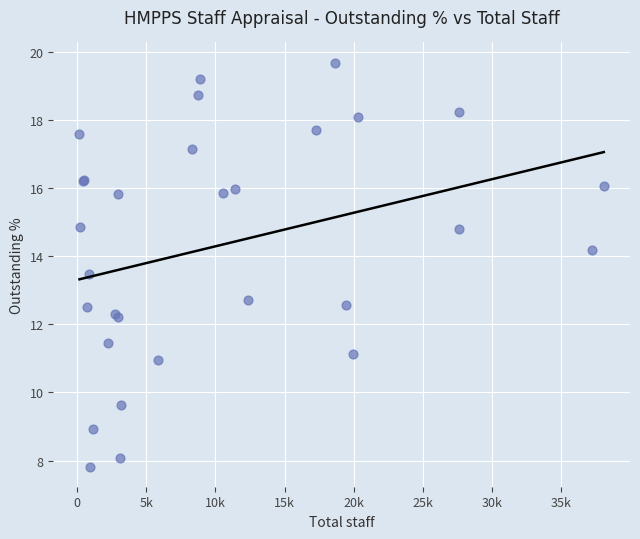

What Y value in the scatter plot is closest to 13?

12.7